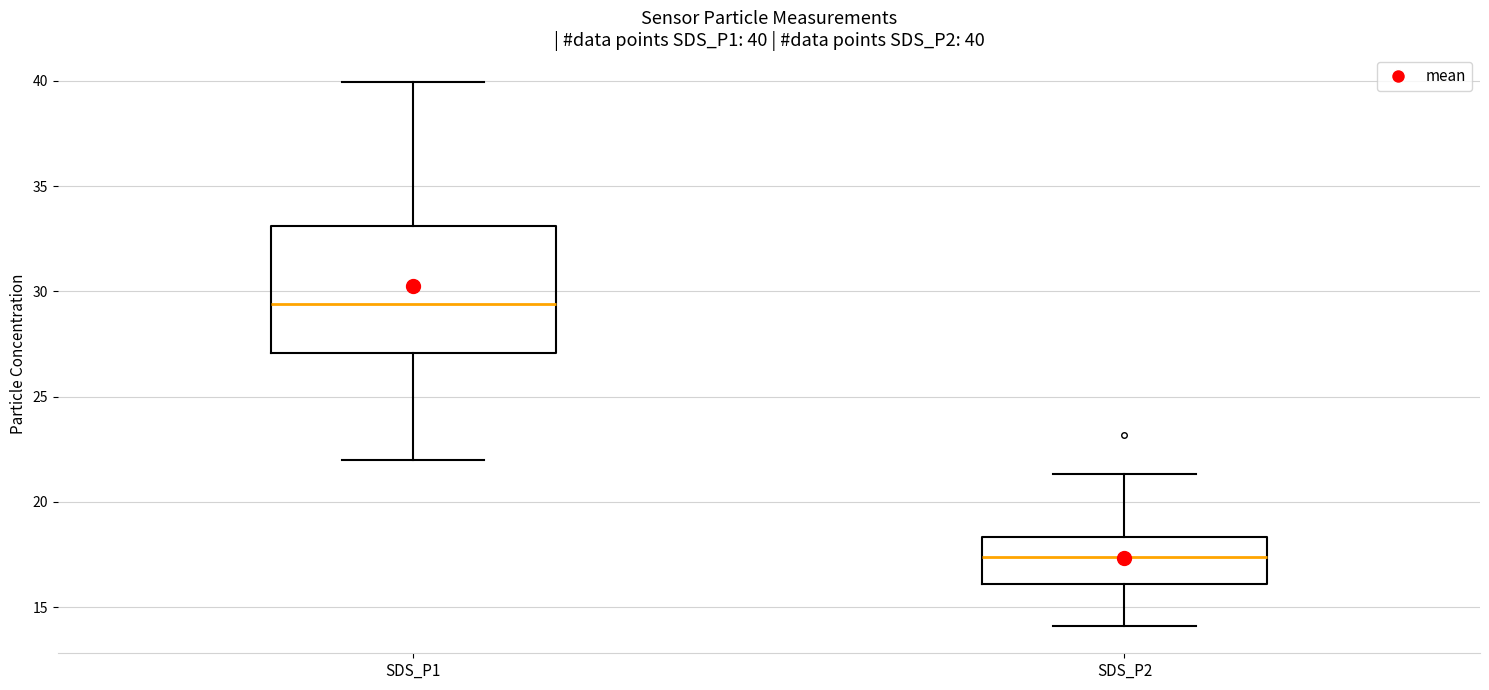

Which box has the highest median line?

SDS_P1